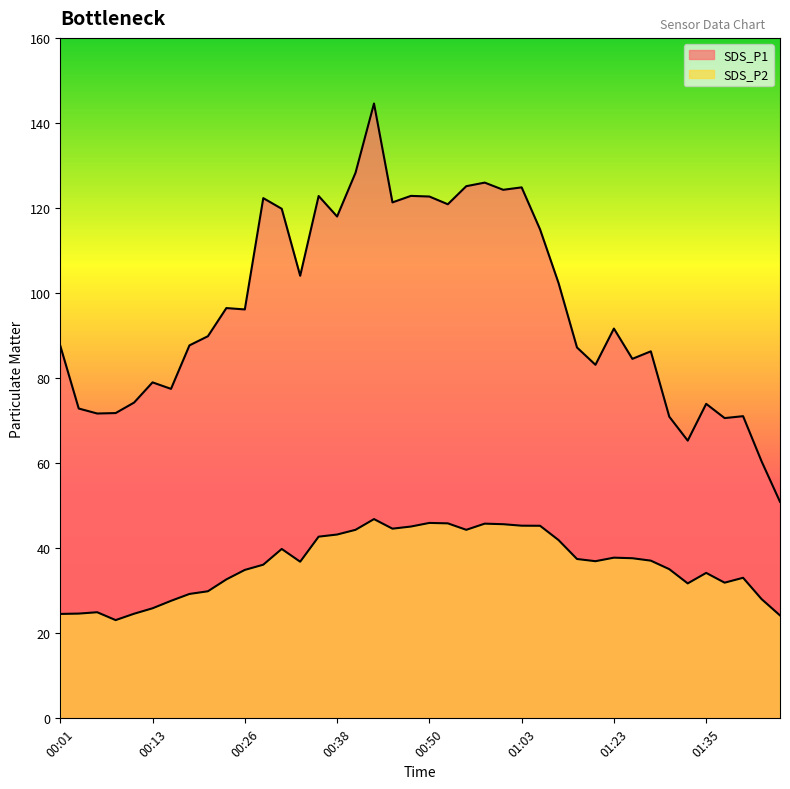

Which series has the widest spread of values?

SDS_P1